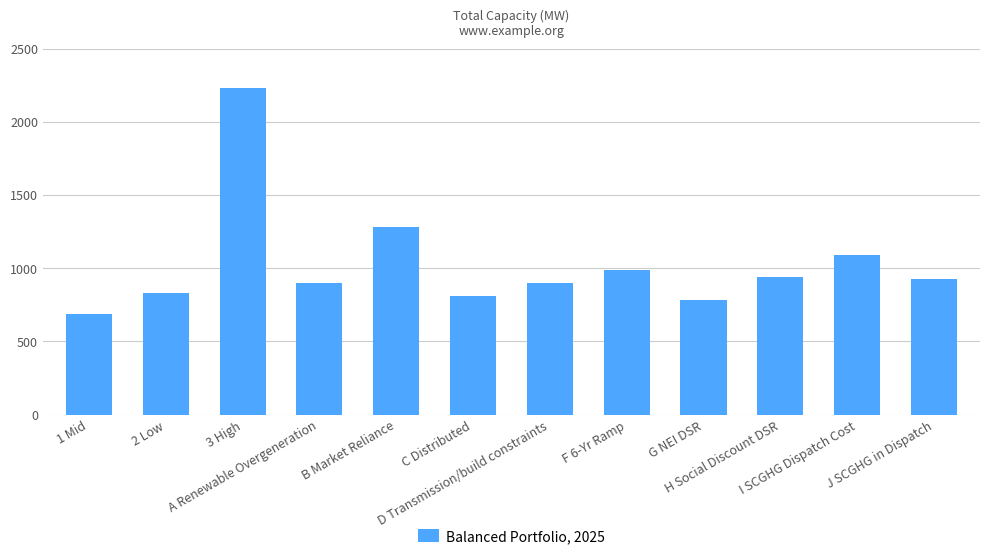

Which category has the lowest value across all series?

1 Mid